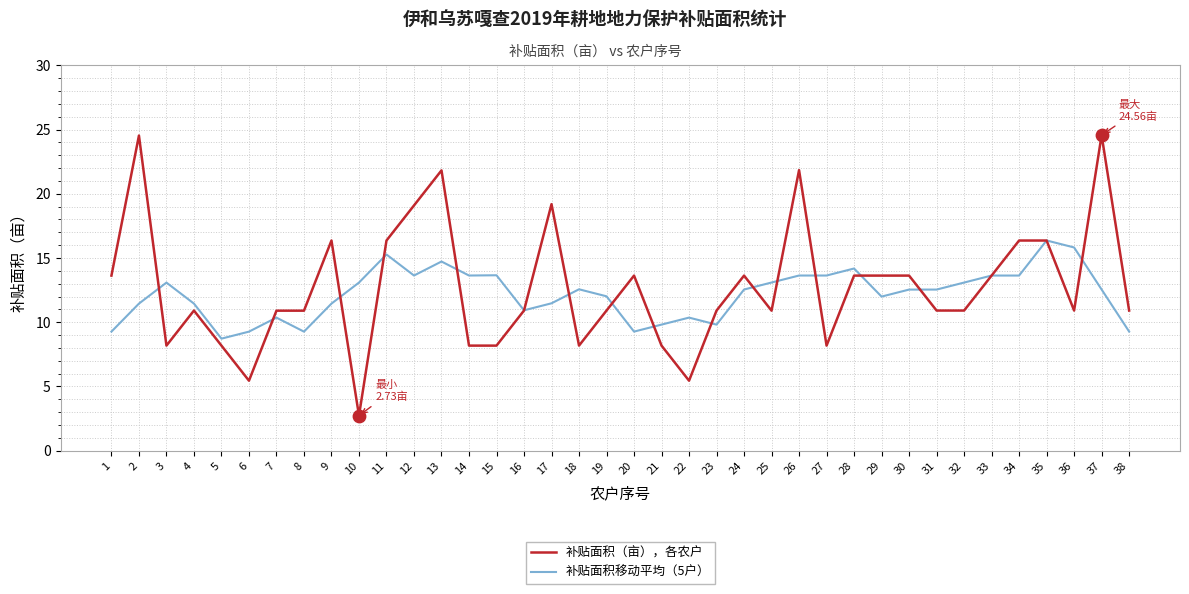

What are all the series names shown in the legend?

补贴面积（亩），各农户, 补贴面积移动平均（5户）